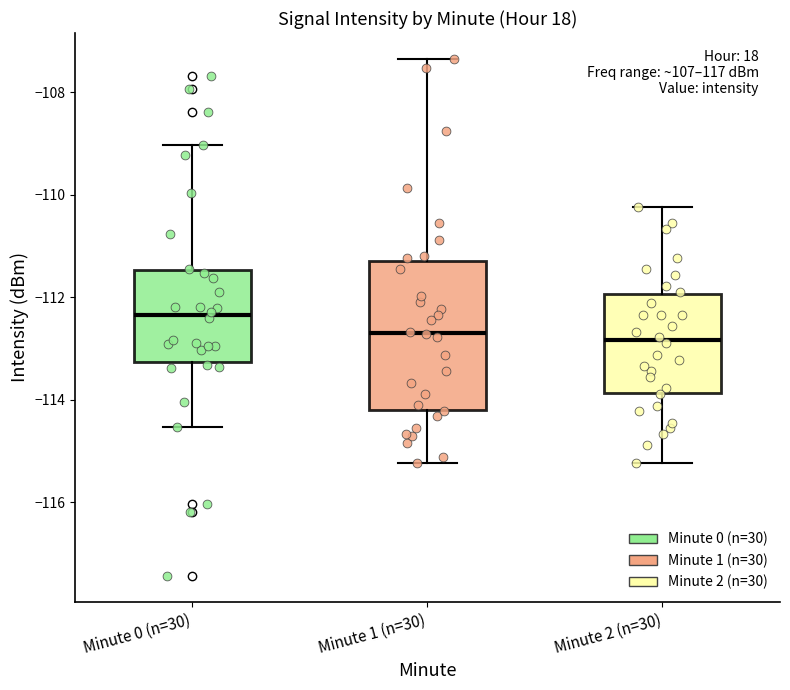

Where does the upper whisker of the box for Minute 0 (n=30) end on the y-axis? The values are not printed on the chart, so give them approximately, as read against the axis.

-109.0